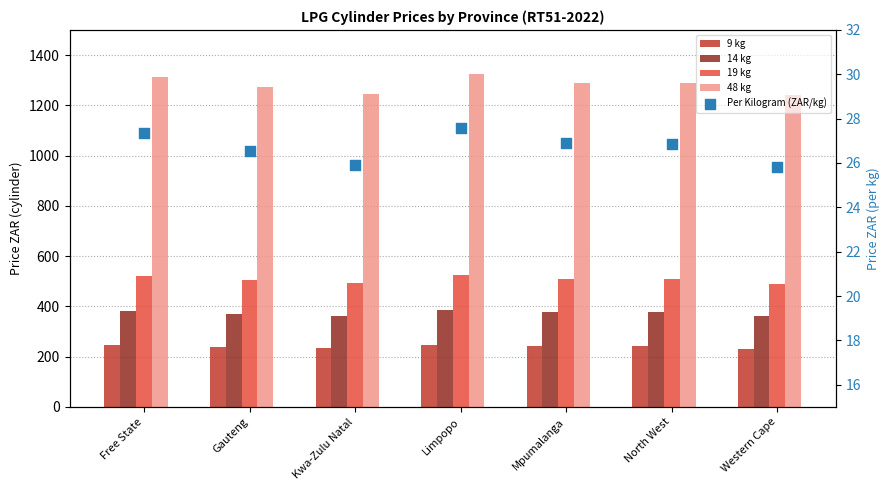

Is the value of 9 kg at North West greater than the value of 19 kg at North West?

No